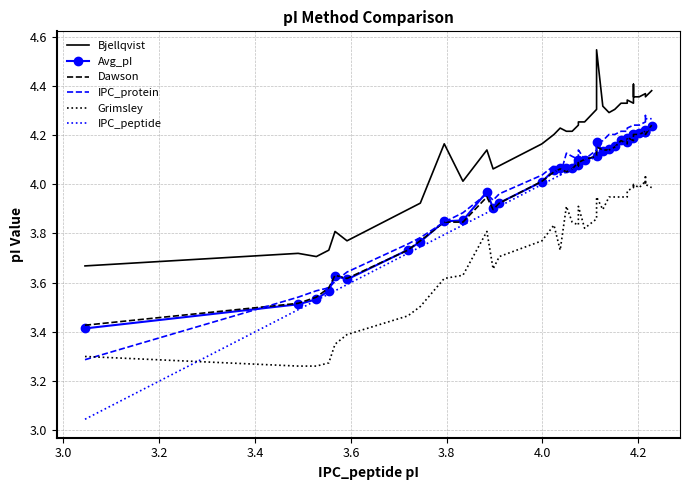

True or false: Avg_pI and Grimsley intersect in this chart.

False